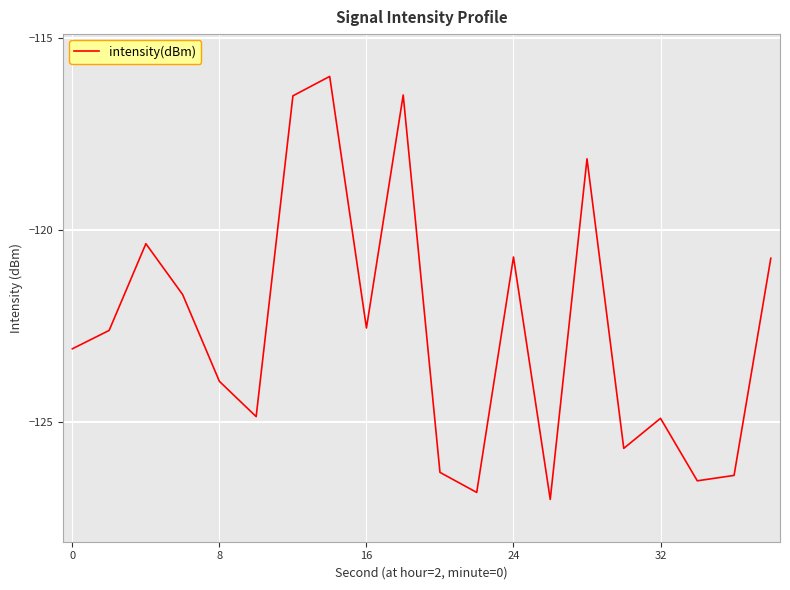

What is the difference between the maximum and minimum values?

11.0